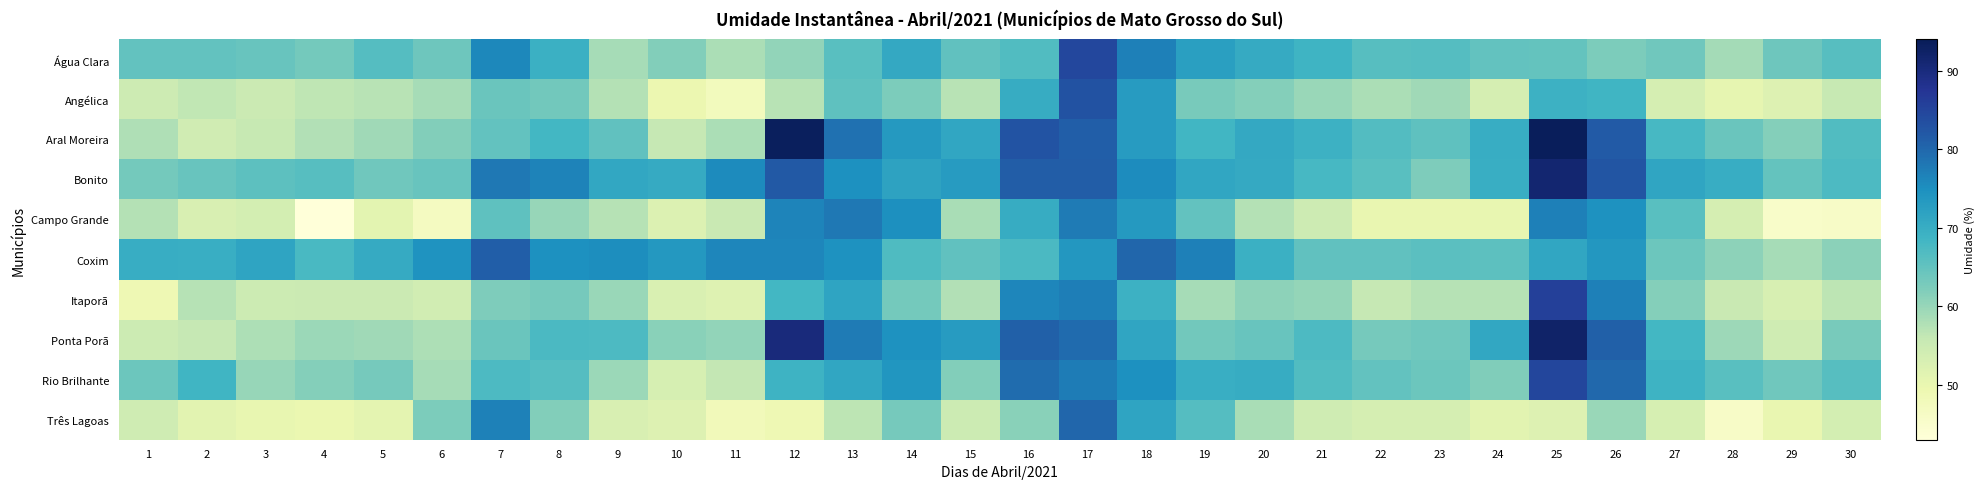

At 27, list the series in order from smallest to largest.

Três Lagoas, Angélica, Itaporã, Água Clara, Coxim, Campo Grande, Aral Moreira, Ponta Porã, Rio Brilhante, Bonito